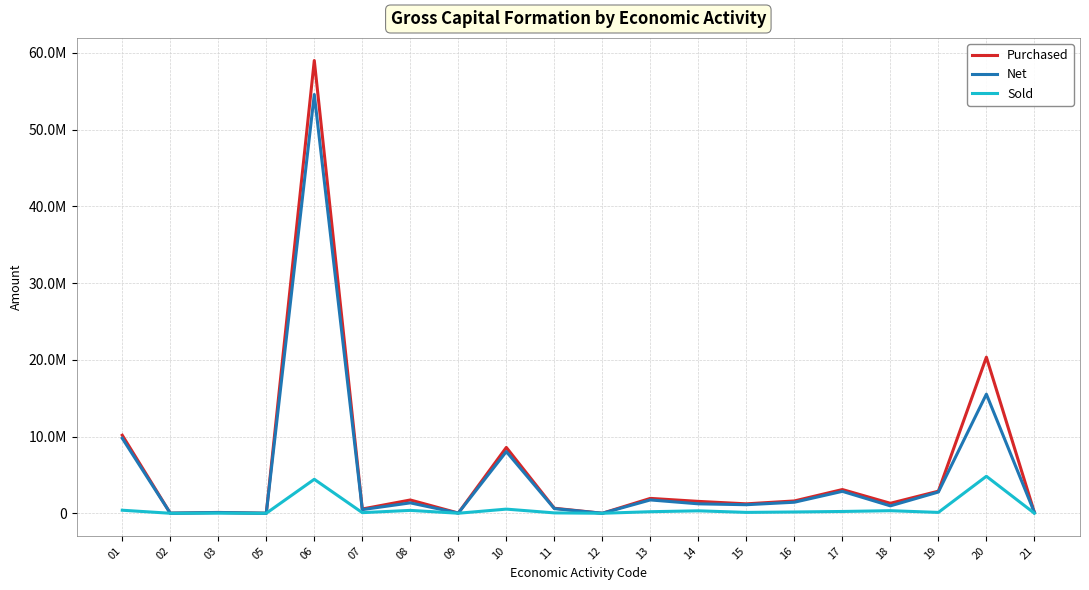

What are all the series names shown in the legend?

Purchased, Net, Sold